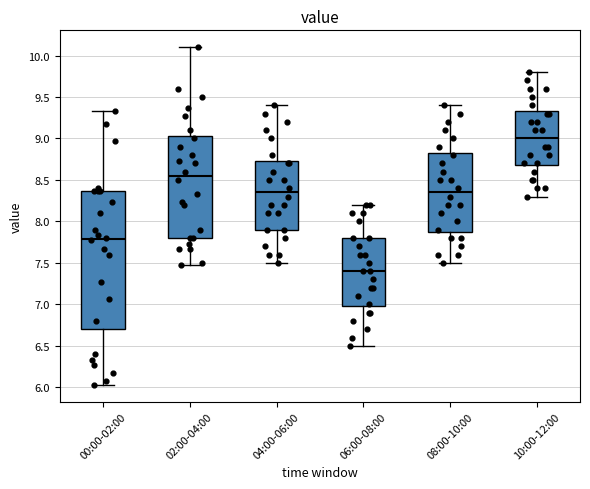

Reading left to right, read every box against the y-axis: the position of its median line, the range the box covers, and the ends of its whiskers. The values are not printed on the chart, so give them approximately, as read against the axis.

00:00-02:00: median 7.80, box 6.70 to 8.35, whiskers 6.05 to 9.35
02:00-04:00: median 8.55, box 7.80 to 9.05, whiskers 7.45 to 10.10
04:00-06:00: median 8.35, box 7.90 to 8.75, whiskers 7.50 to 9.40
06:00-08:00: median 7.40, box 7.00 to 7.80, whiskers 6.50 to 8.20
08:00-10:00: median 8.35, box 7.90 to 8.85, whiskers 7.50 to 9.40
10:00-12:00: median 9.00, box 8.70 to 9.35, whiskers 8.30 to 9.80